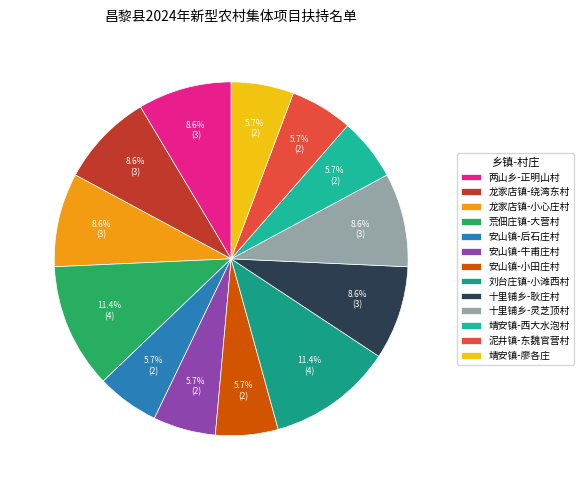

How many slices are in this pie chart?

13